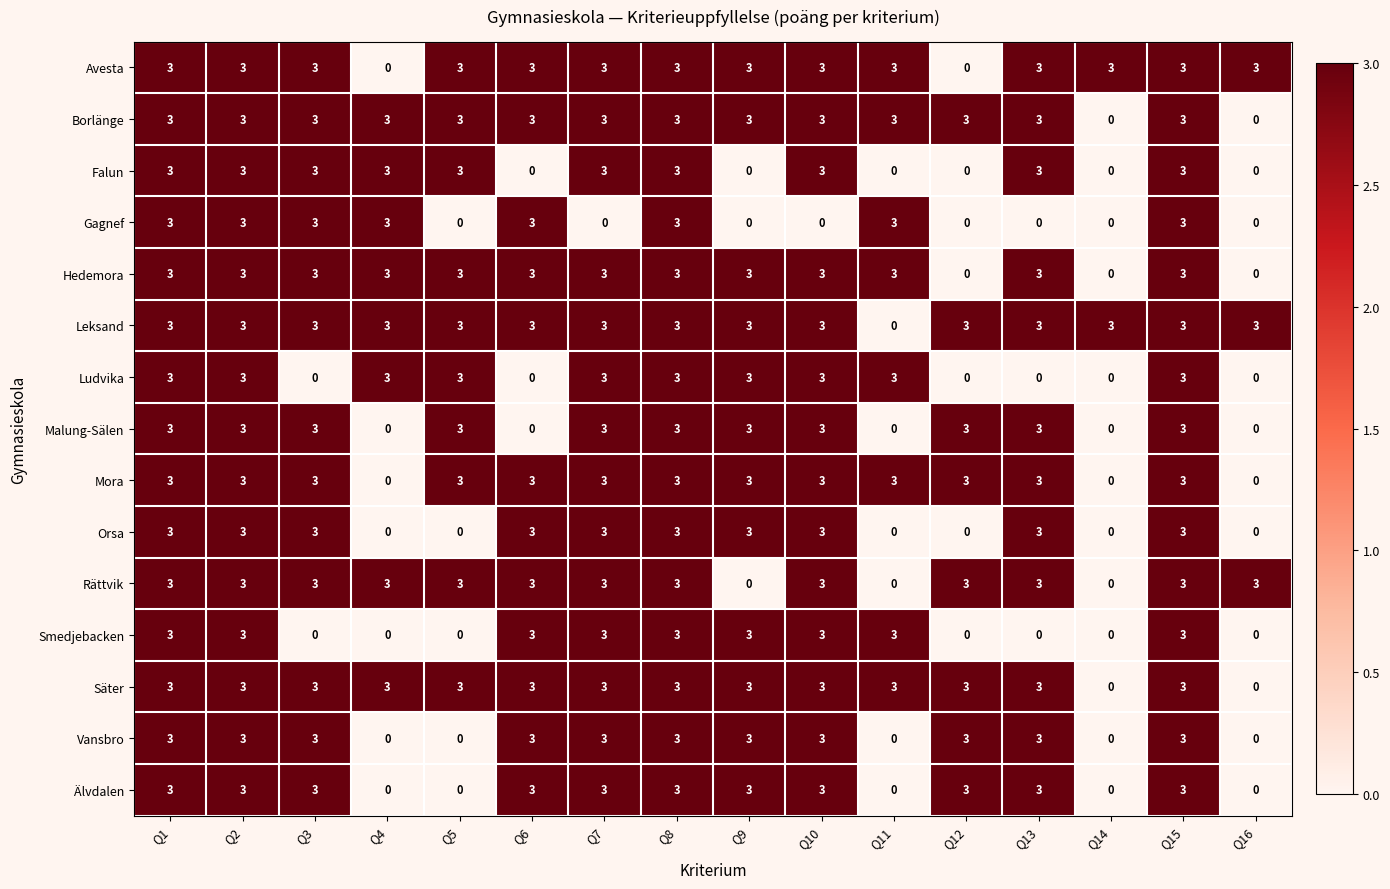

What value does the Leksand series have at Q2?

3